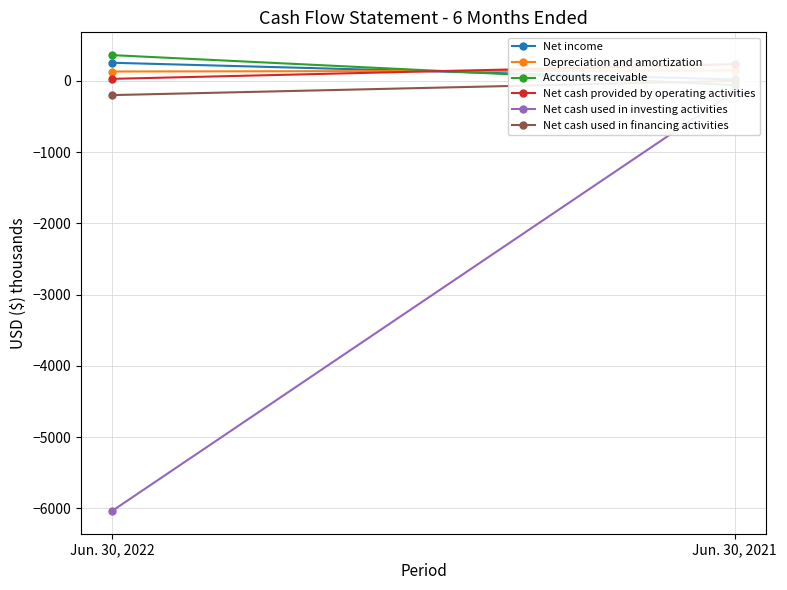

Reading left to right, transcribe all the data shown in this chart.

Net income: 254	20
Depreciation and amortization: 131	145
Accounts receivable: 361	-60
Net cash provided by operating activities: 28	234
Net cash used in investing activities: -6036	-142
Net cash used in financing activities: -200	0